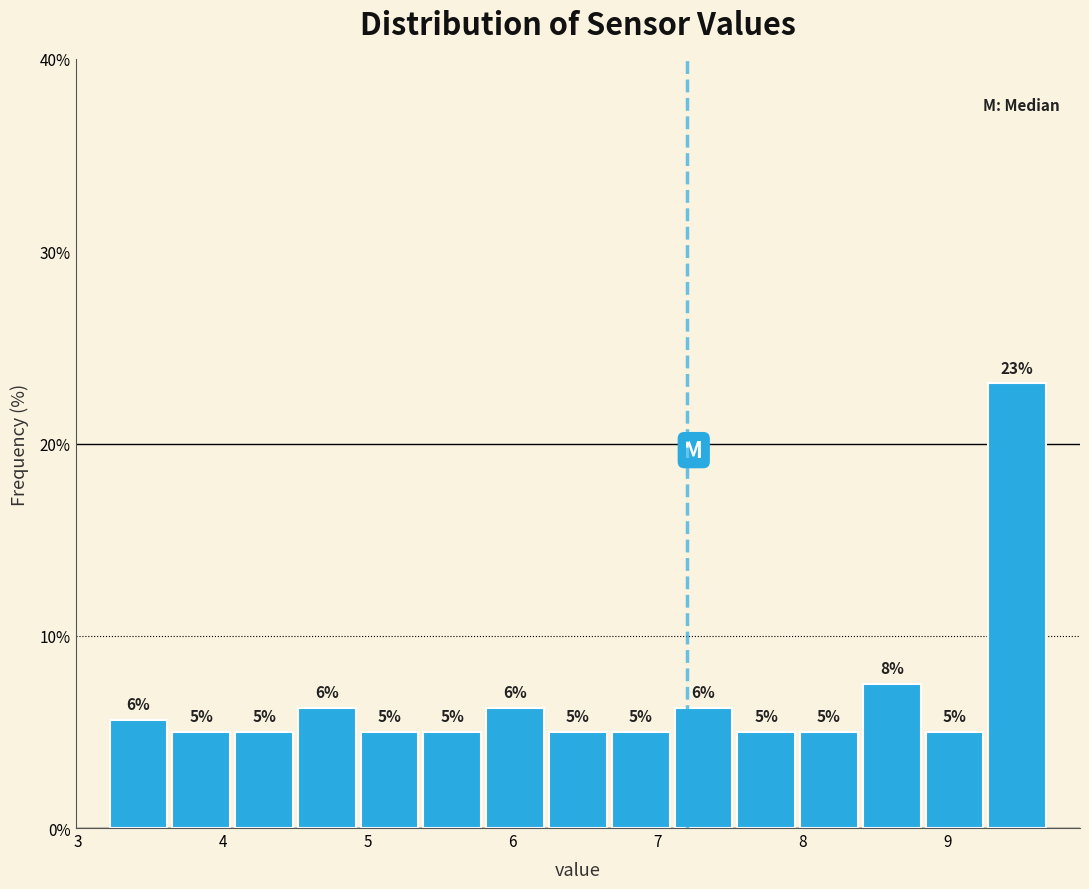

Over which range of the x-axis is the bar tallest?

9.3 to 9.7